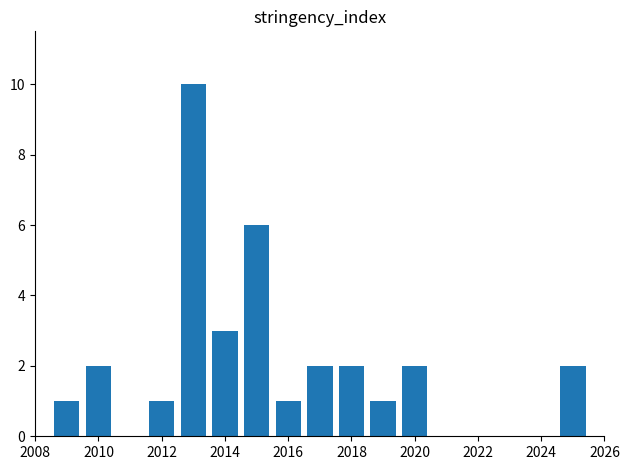

What is the value of the 8th bar from the left?

2